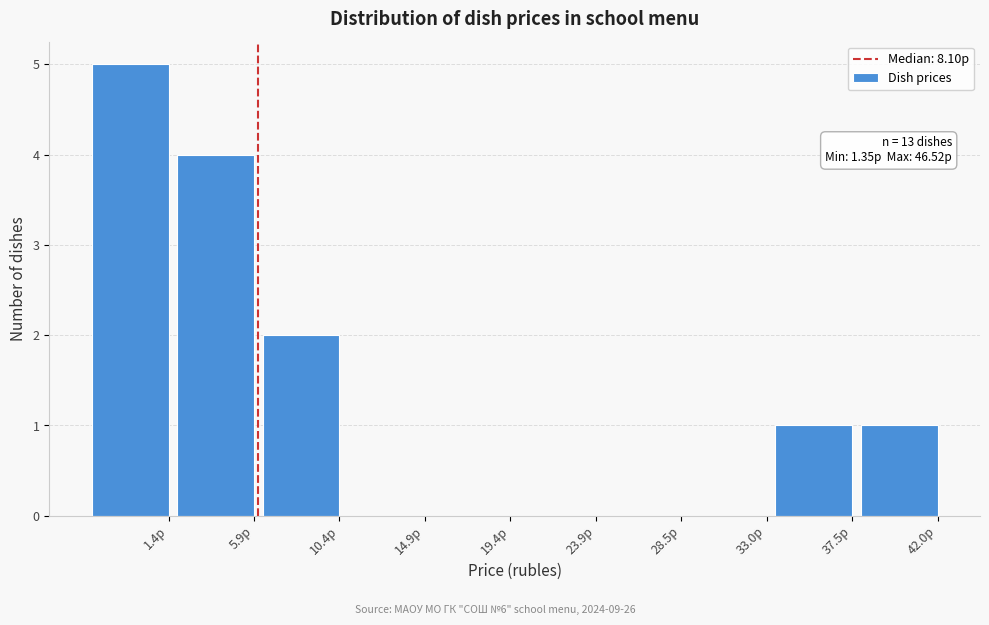

Reading left to right, transcribe all the data shown in this chart.

1.4р=5	5.9р=4	10.4р=2	14.9р=0	19.4р=0	23.9р=0	28.5р=0	33.0р=0	37.5р=1	42.0р=1